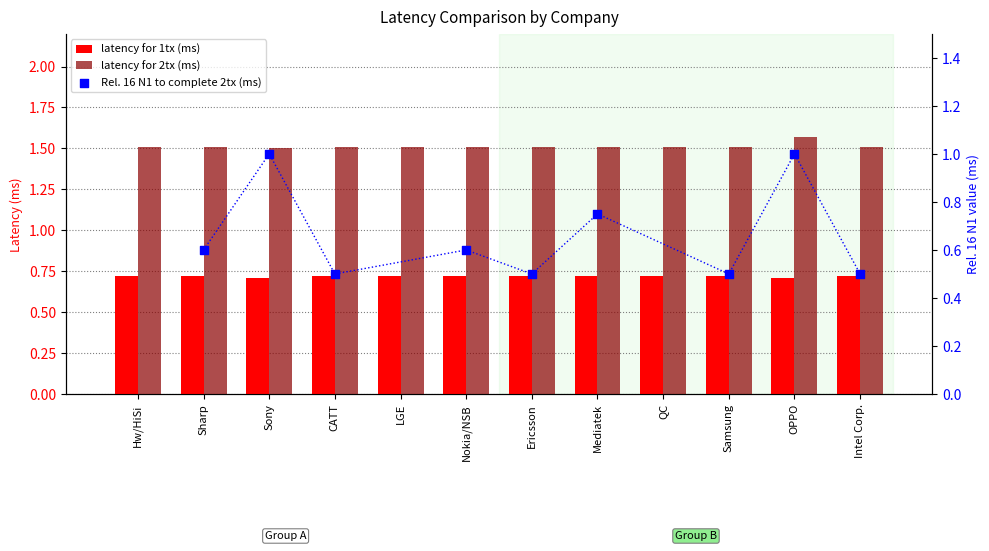

At how many categories does at least one series exceed 1?

12